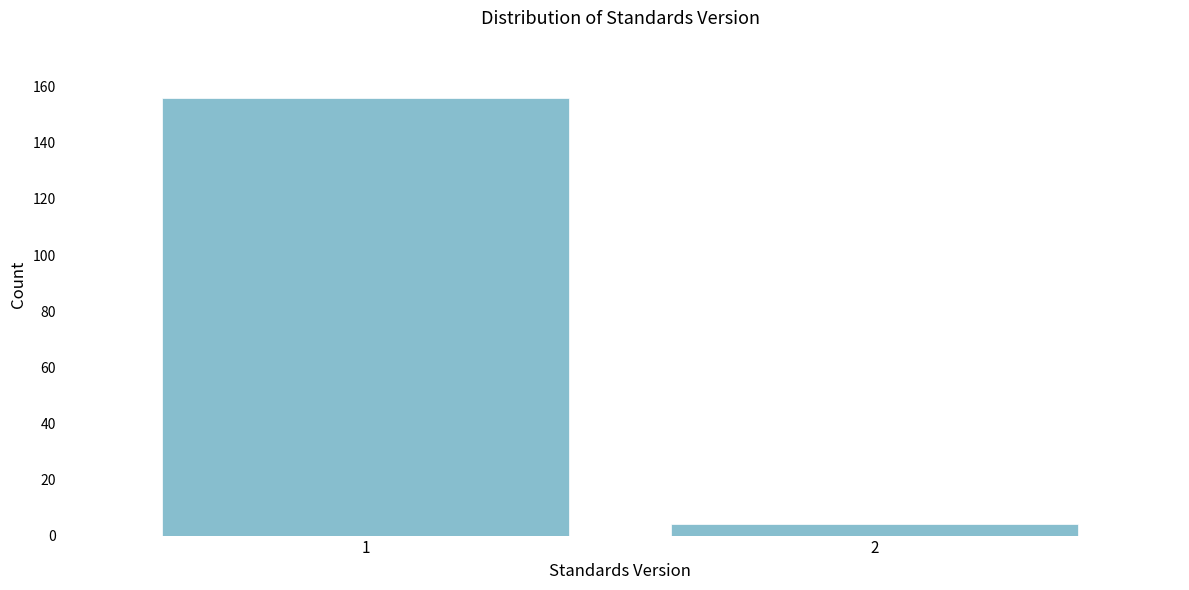

Reading left to right, what are all the values shown in this chart?

156	4